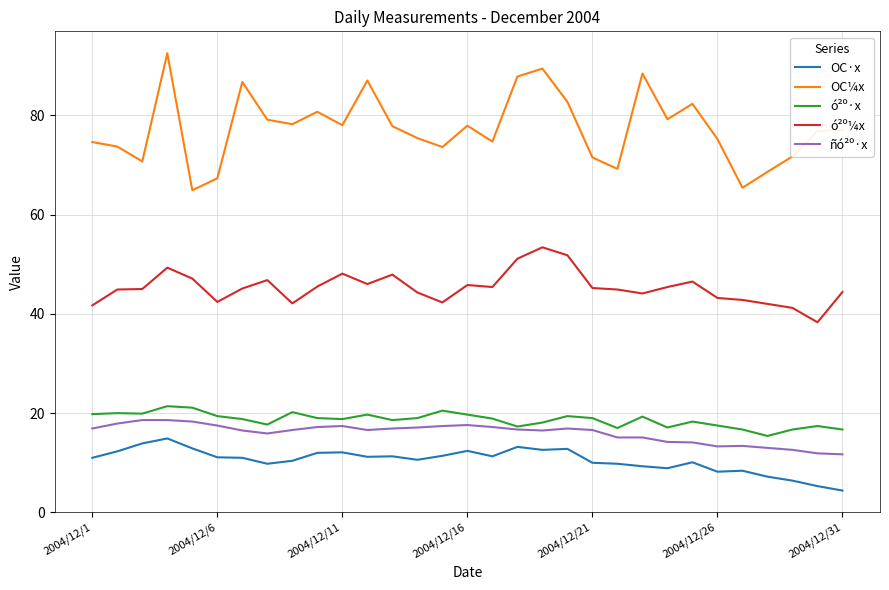

True or false: ó²º¼x and OC·x cross at least once.

False